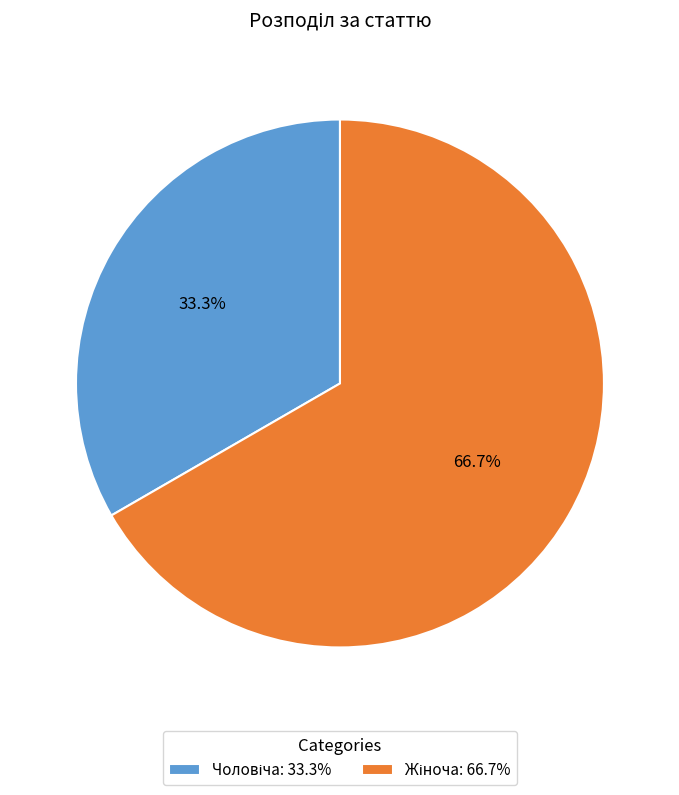

Does any single category account for the majority?

Yes